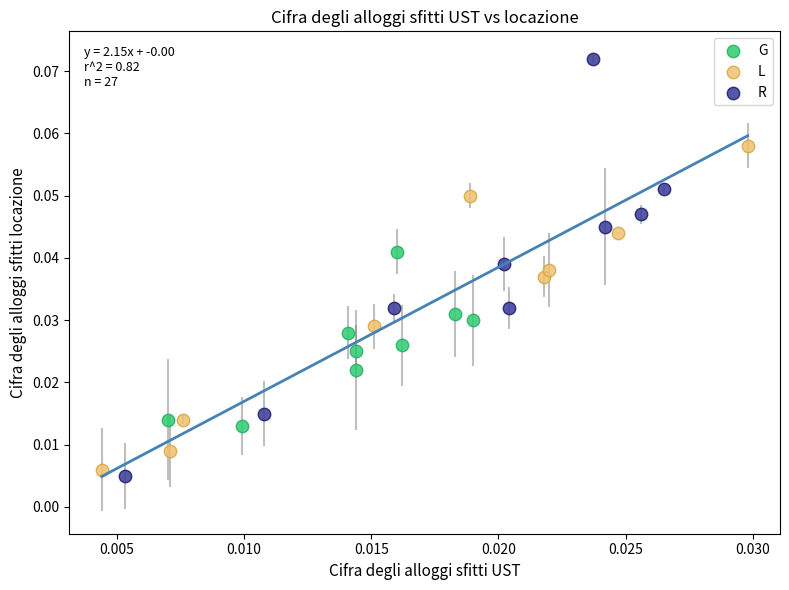

Which series reaches the maximum Y coordinate?

R